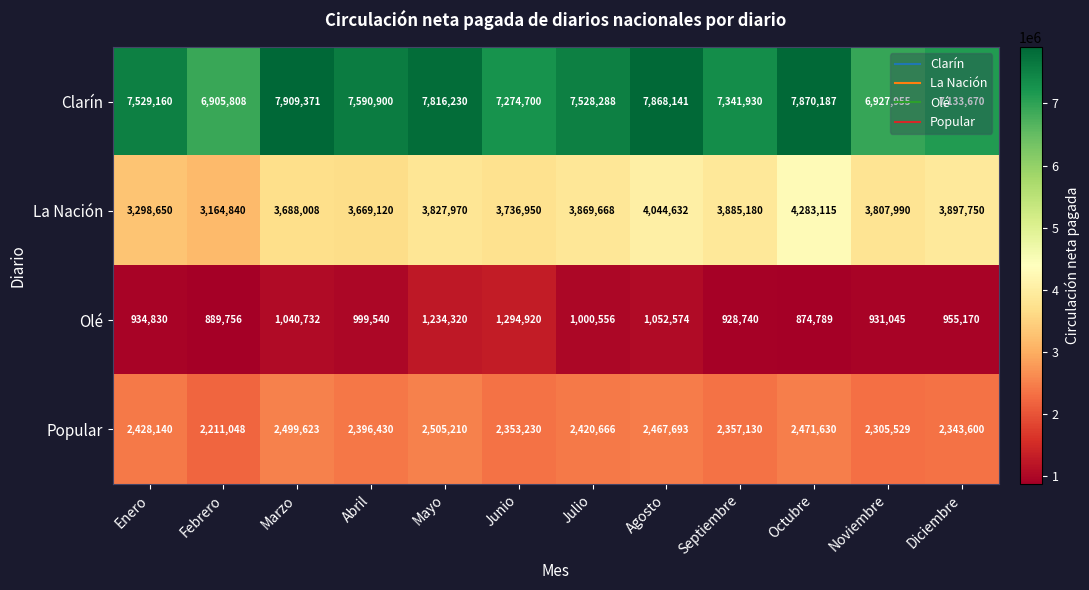

Which series has the largest range (max minus min)?

La Nación